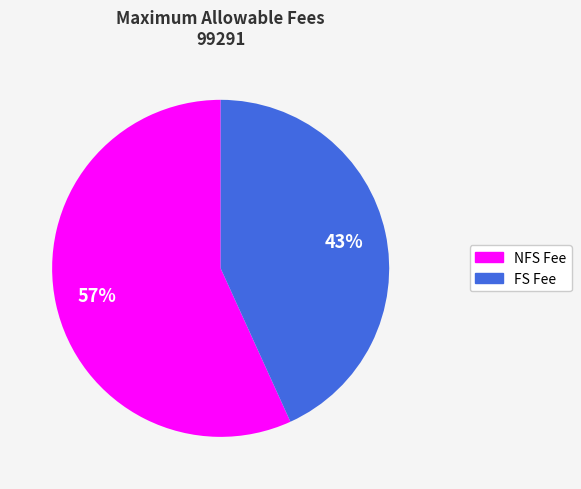

To the nearest percent, what is the combined percentage of NFS Fee and FS Fee?

100%